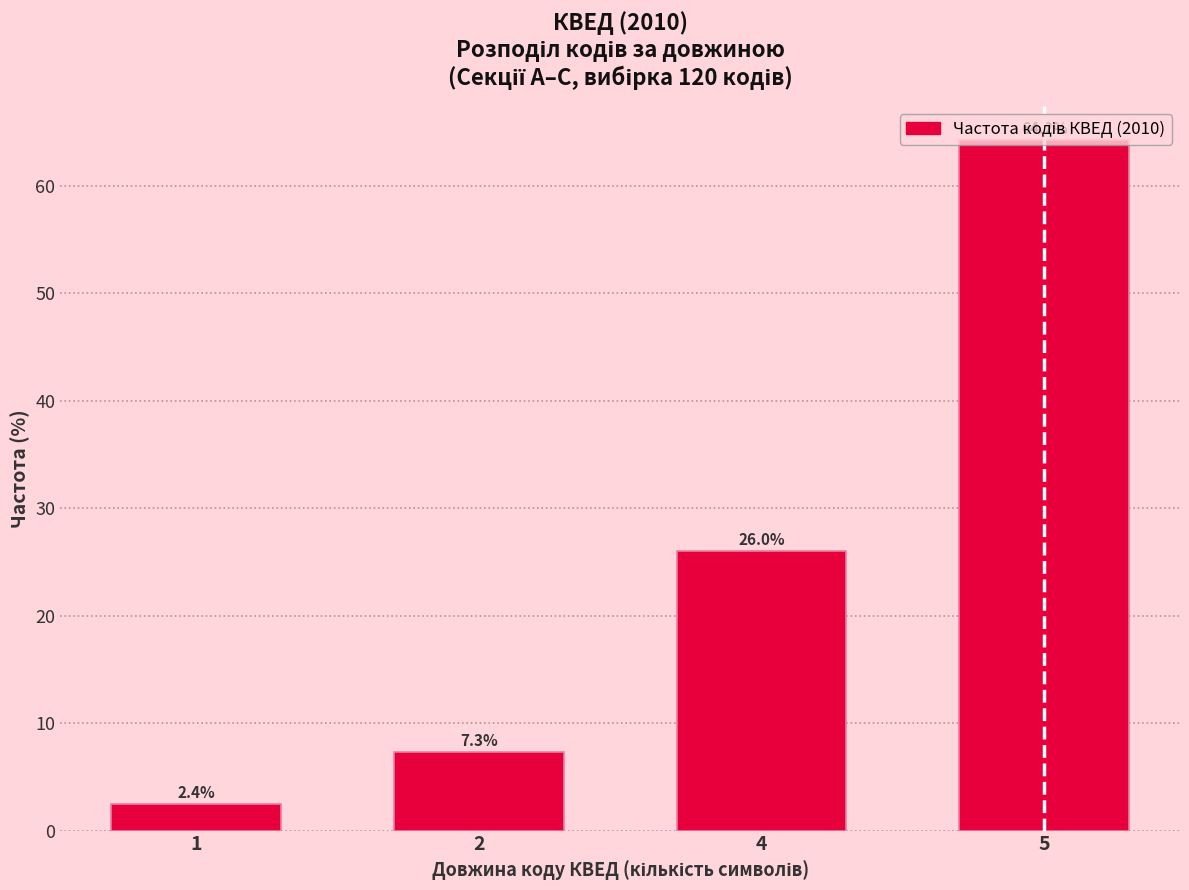

What value does the data have at 5?

64.2